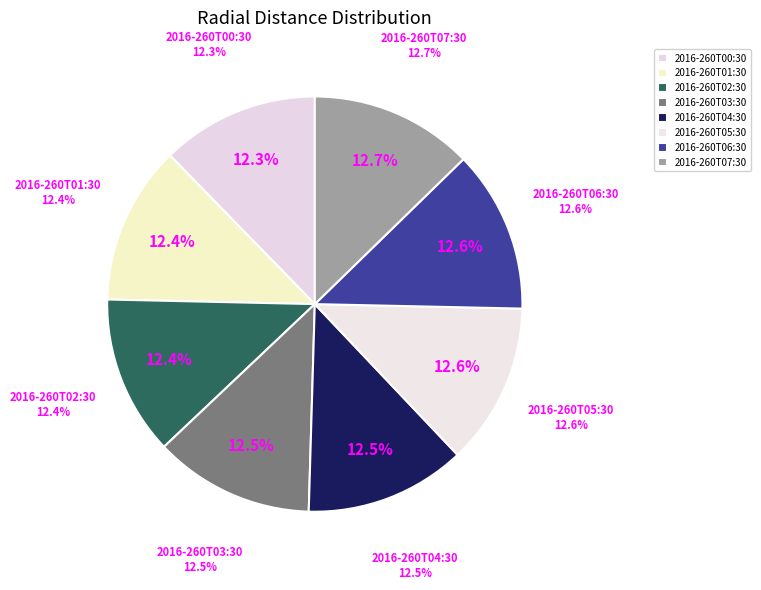

What percentage do 2016-260T06:30 and 2016-260T05:30 together represent?

25.2%